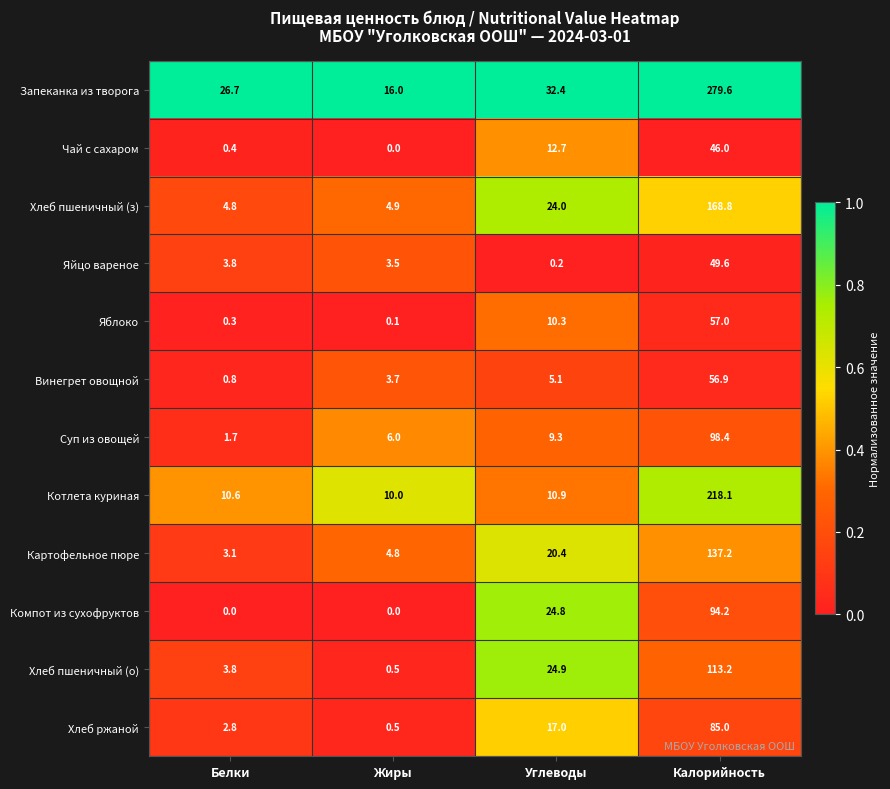

How many data points does each series have?

4